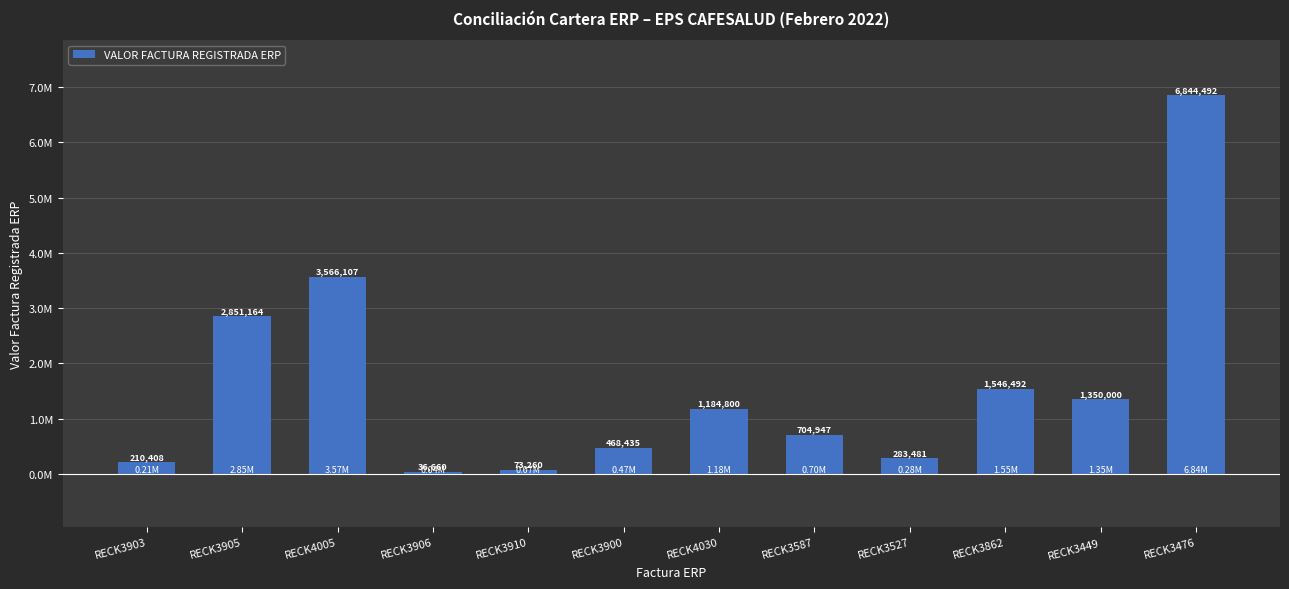

What is the value of the 11th bar from the left?

1.4